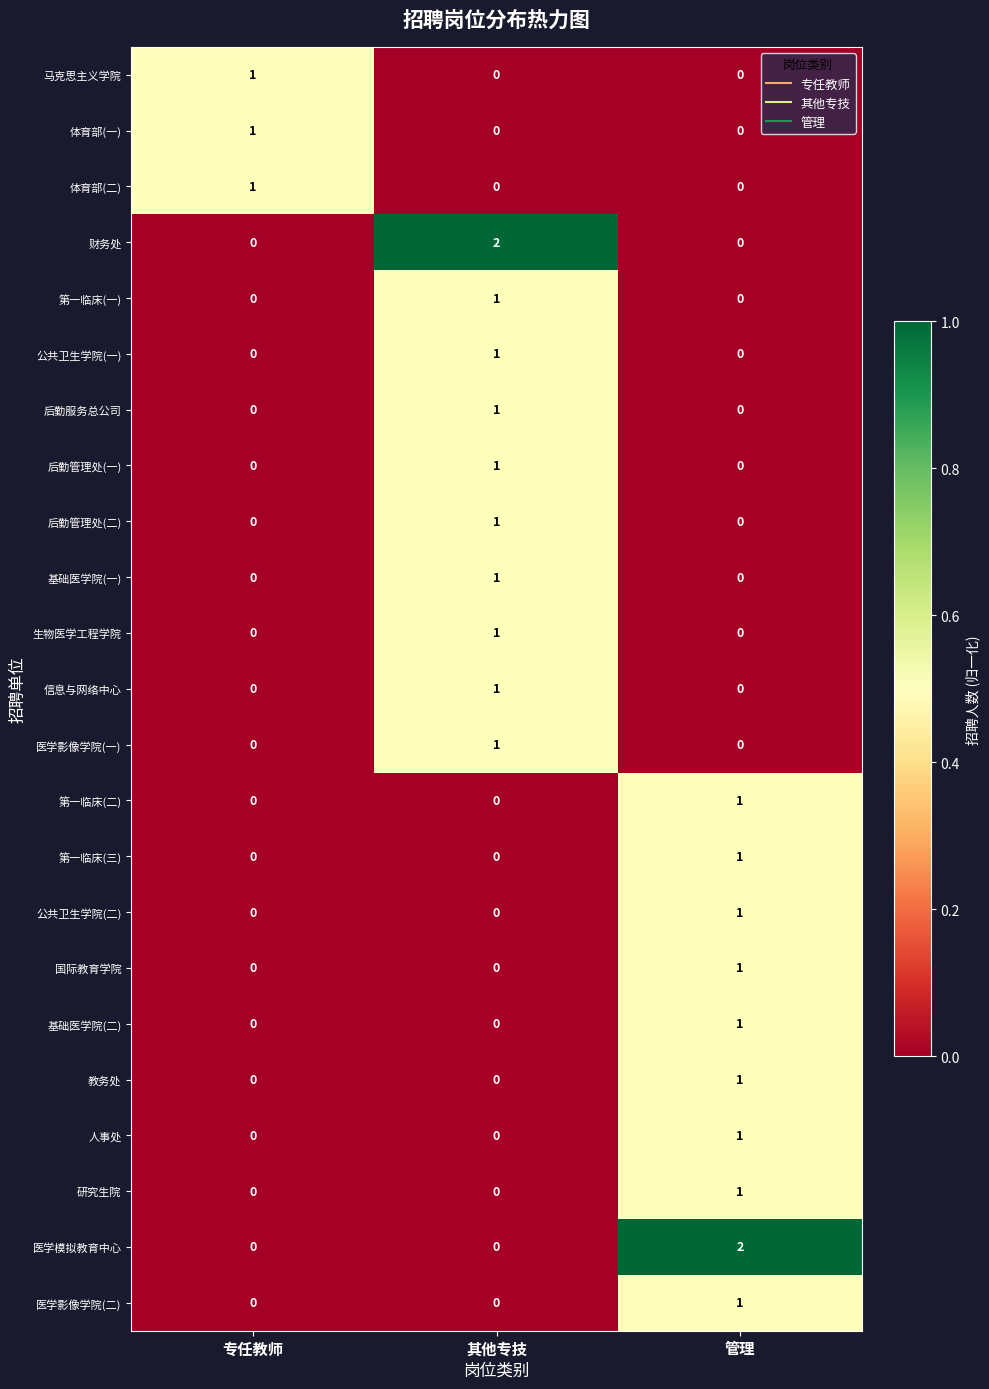

How many positive values does the 公共卫生学院(二) series have?

1